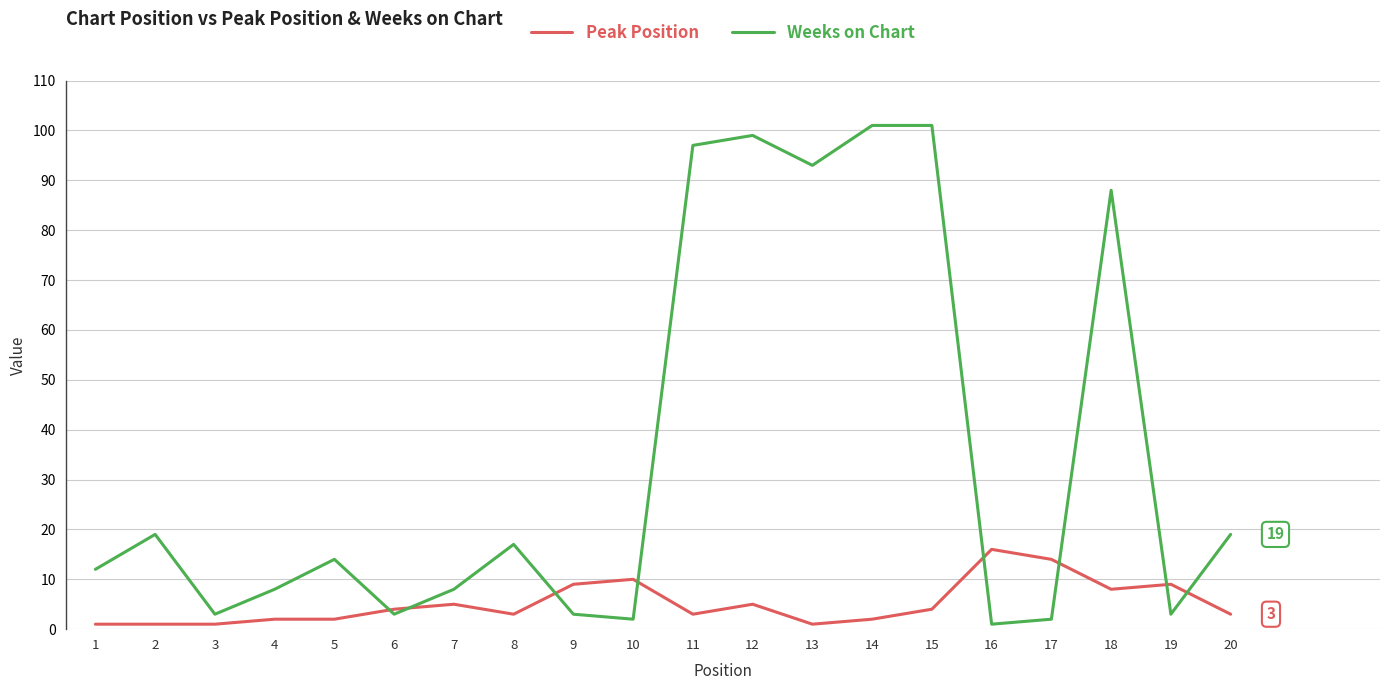

Which series has the largest range (max minus min)?

Weeks on Chart